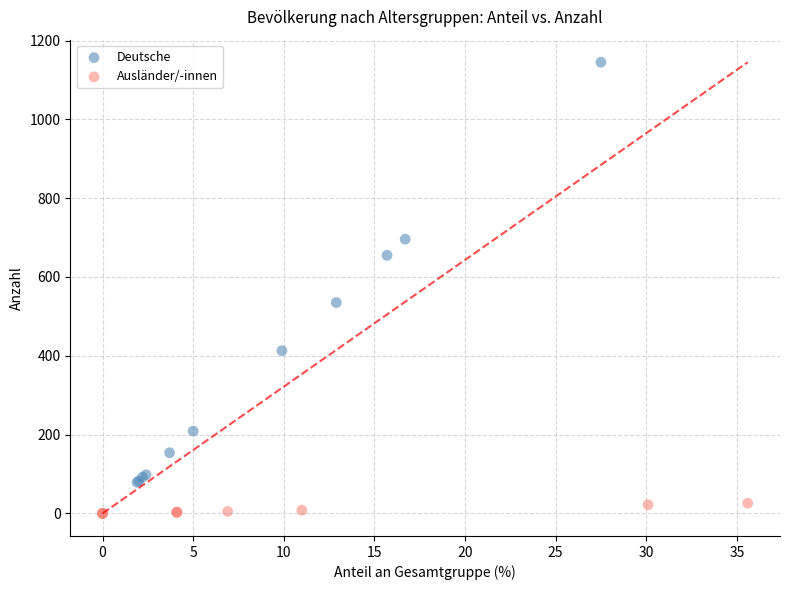

Which series has the widest spread of Y values?

Deutsche